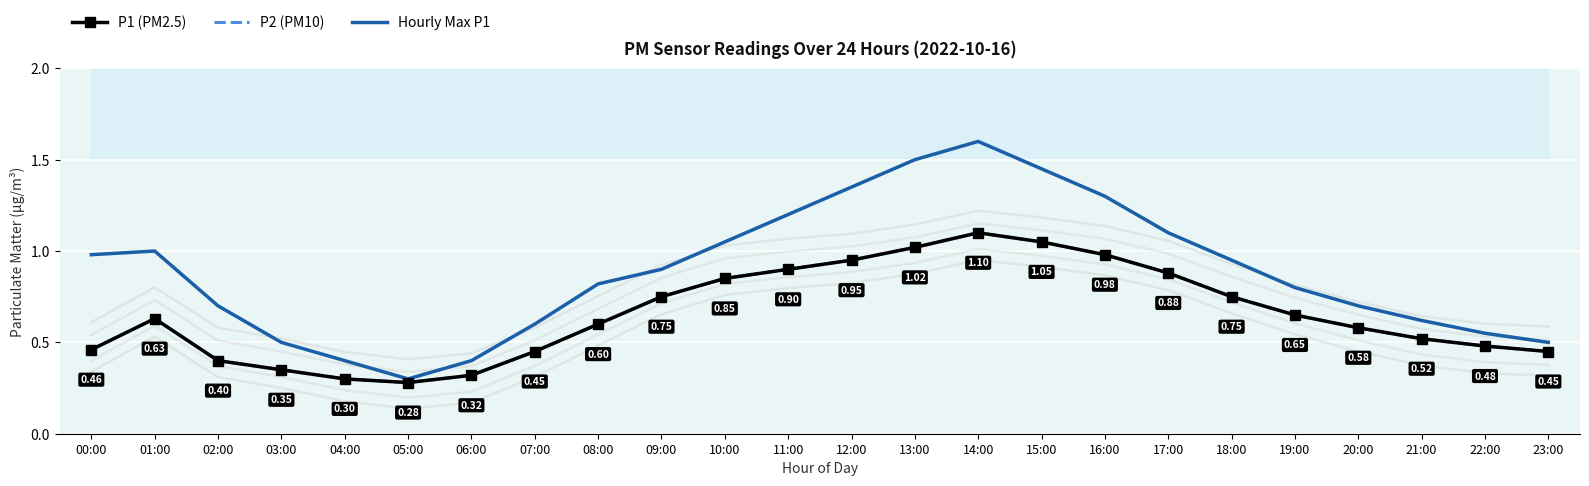

The value of Hourly Max P1 at 17:00 is 1.5. True or false?

False